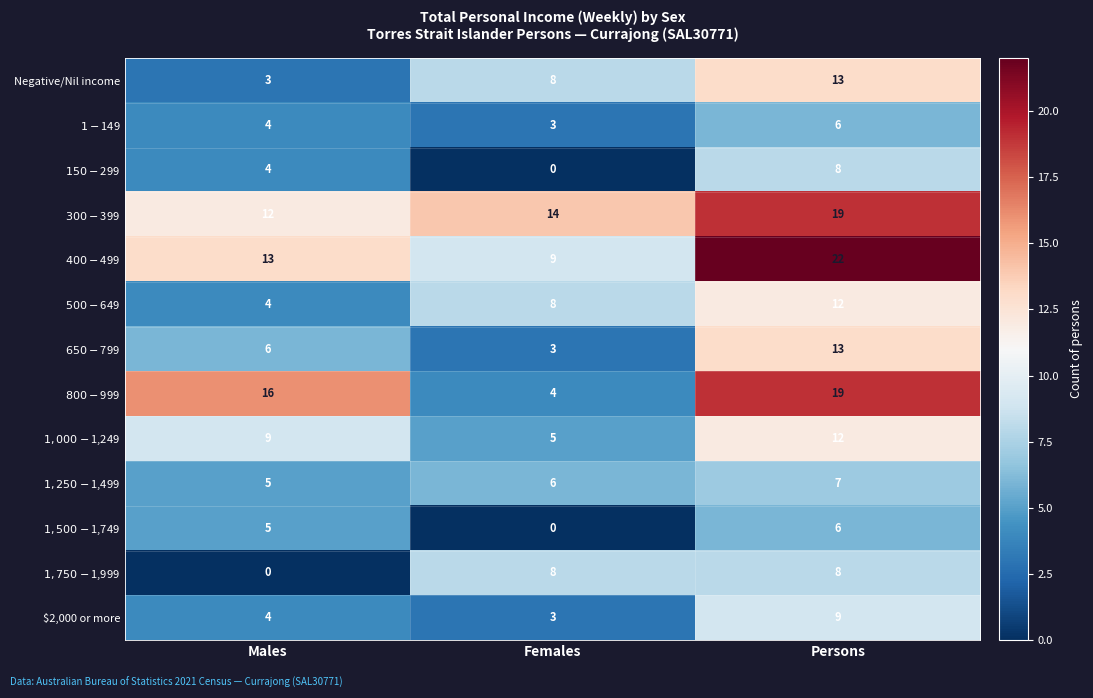

What is the spread (max minus min) of values at Persons?

16